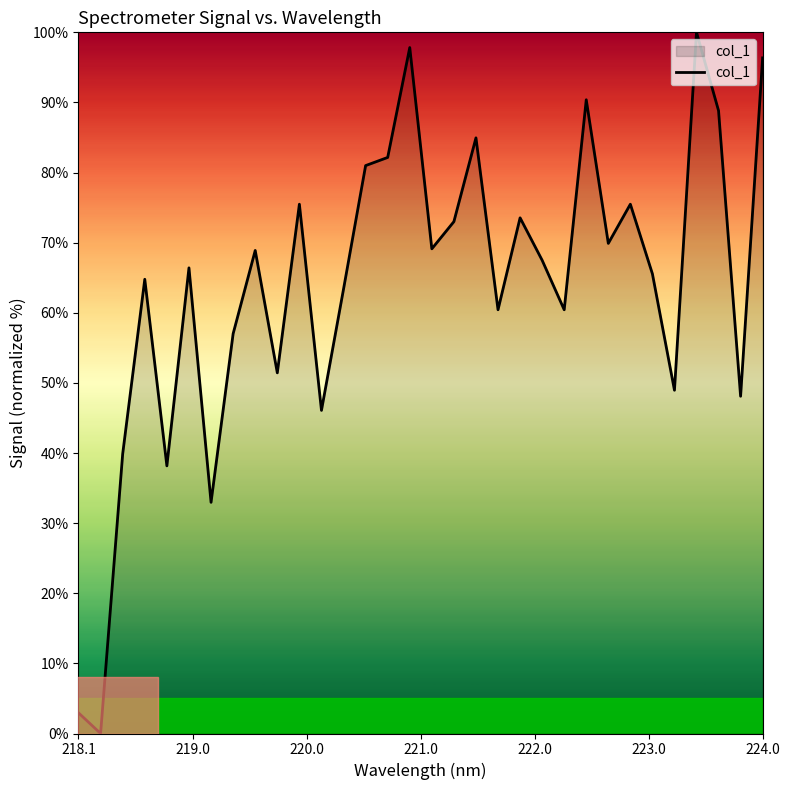

What is the difference between the maximum and minimum values?

100.0